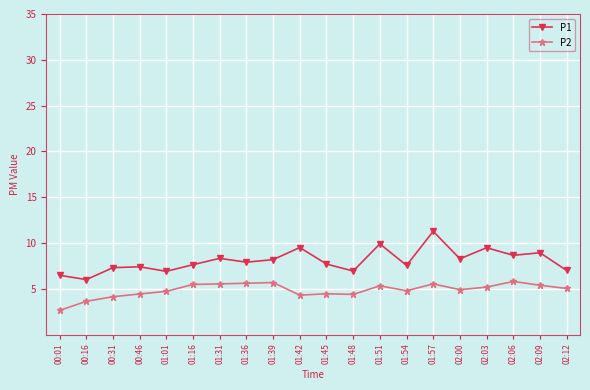

What is the difference between the highest and lowest values at 02:03?

4.3